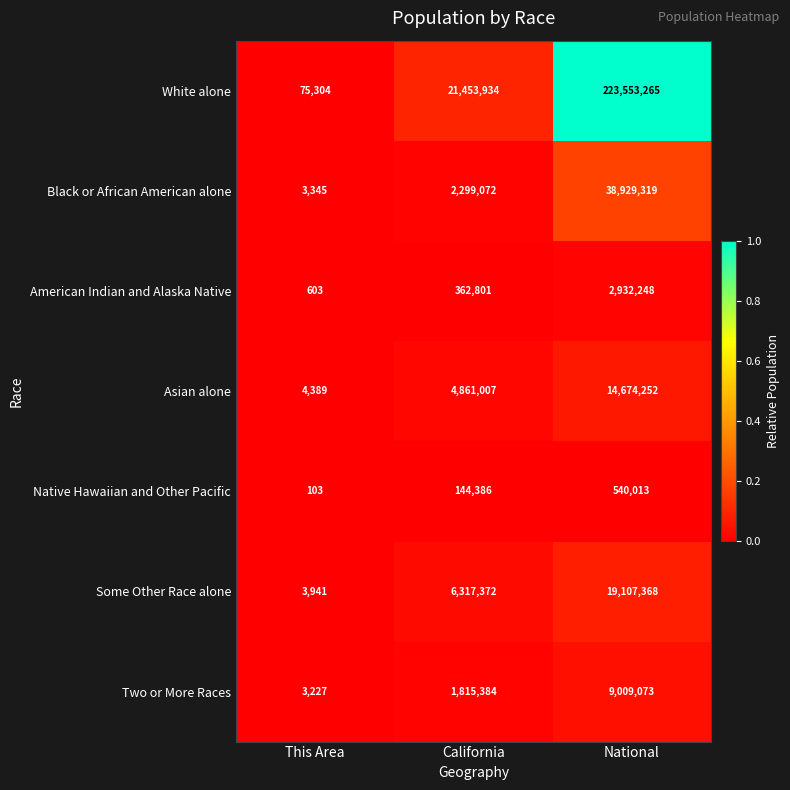

The Native Hawaiian and Other Pacific series shows 103 at This Area. True or false?

True